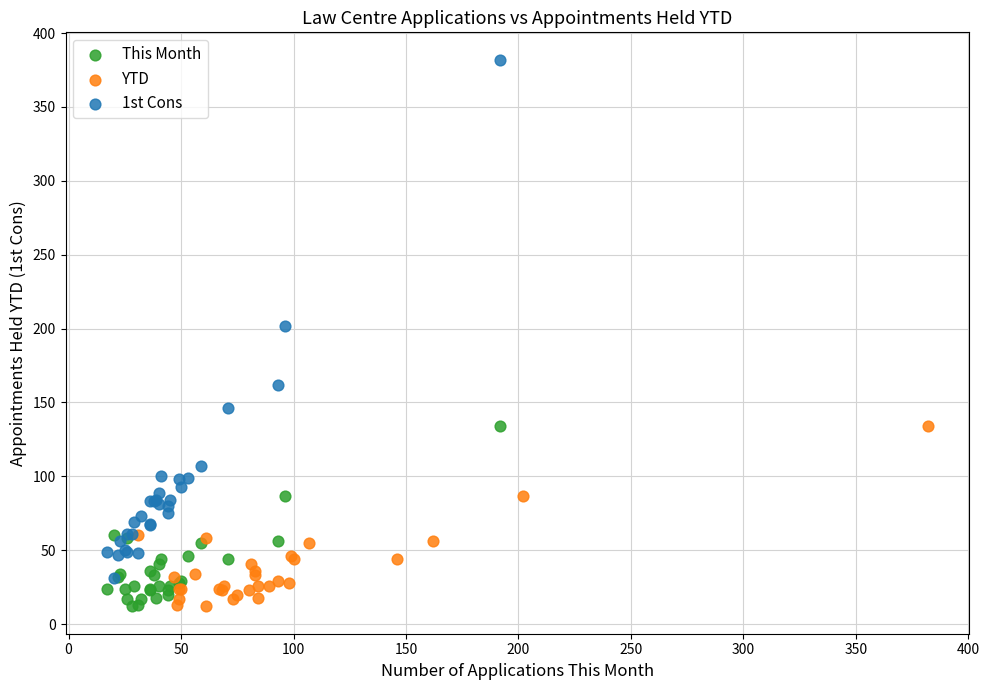

Which series has the widest spread of Y values?

1st Cons